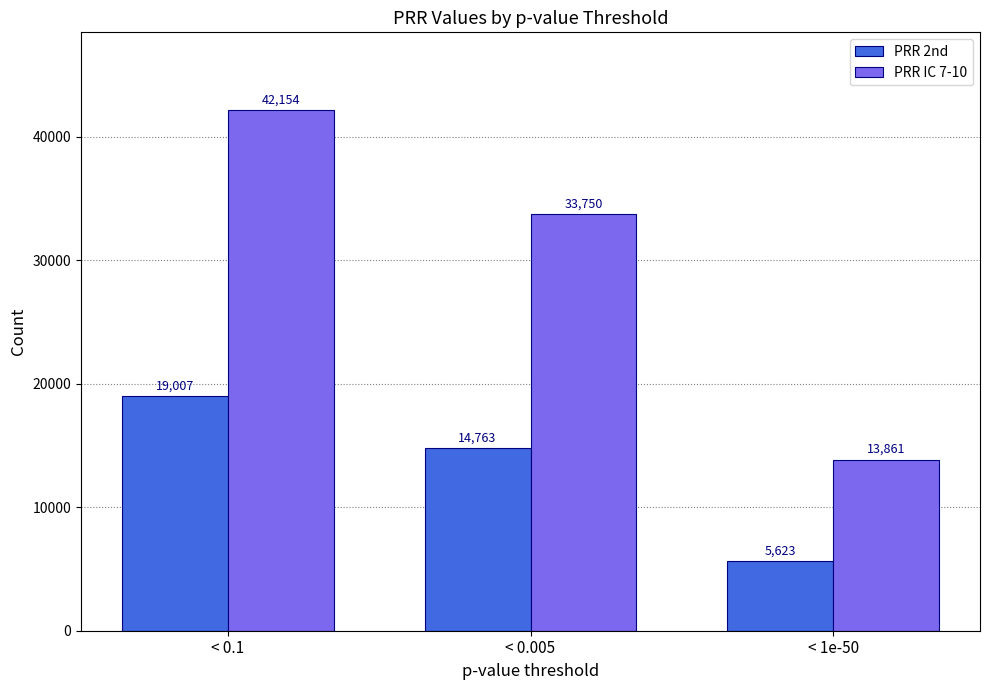

The PRR 2nd series shows 23191 at < 0.005. True or false?

False